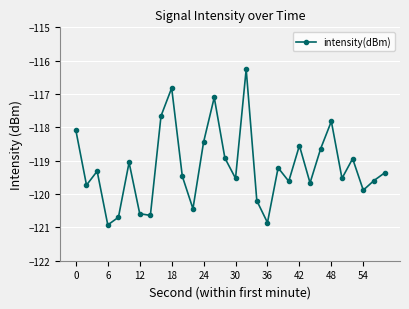

Reading left to right, transcribe all the data shown in this chart.

-118.1	-119.7	-119.3	-120.9	-120.7	-119.1	-120.6	-120.6	-117.7	-116.8	-119.5	-120.4	-118.4	-117.1	-118.9	-119.5	-116.3	-120.2	-120.9	-119.2	-119.6	-118.5	-119.7	-118.6	-117.8	-119.5	-118.9	-119.9	-119.6	-119.4